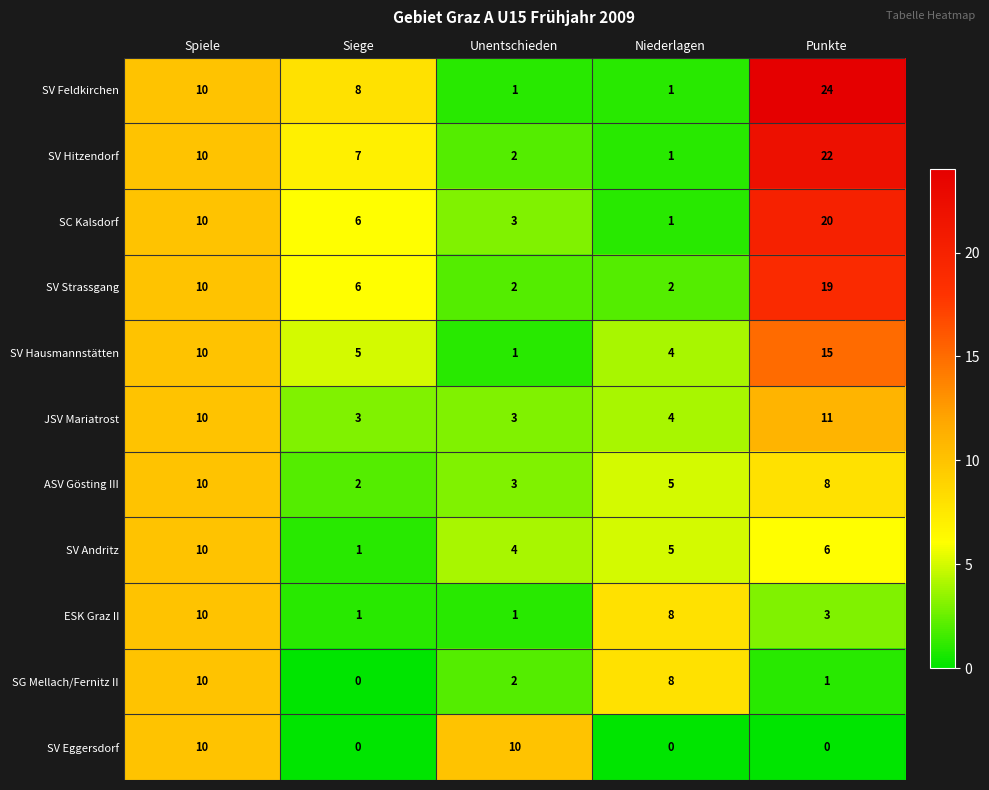

Which category has the highest value across all series?

Punkte